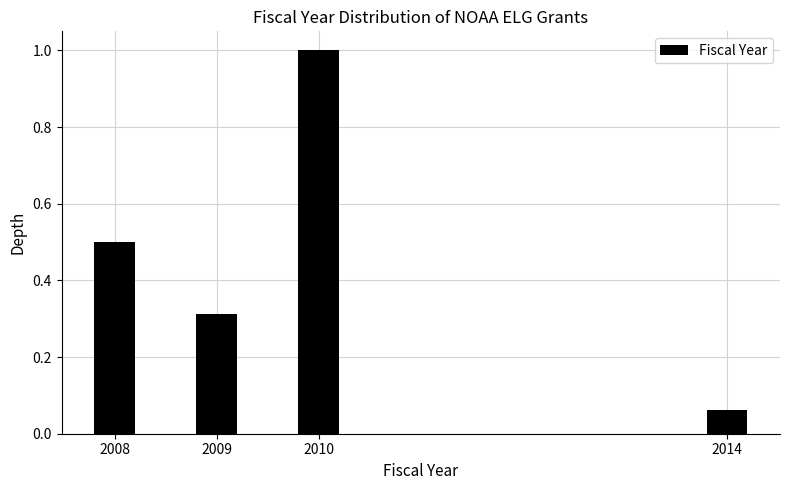

The value at 2010 is 0.6. True or false?

False